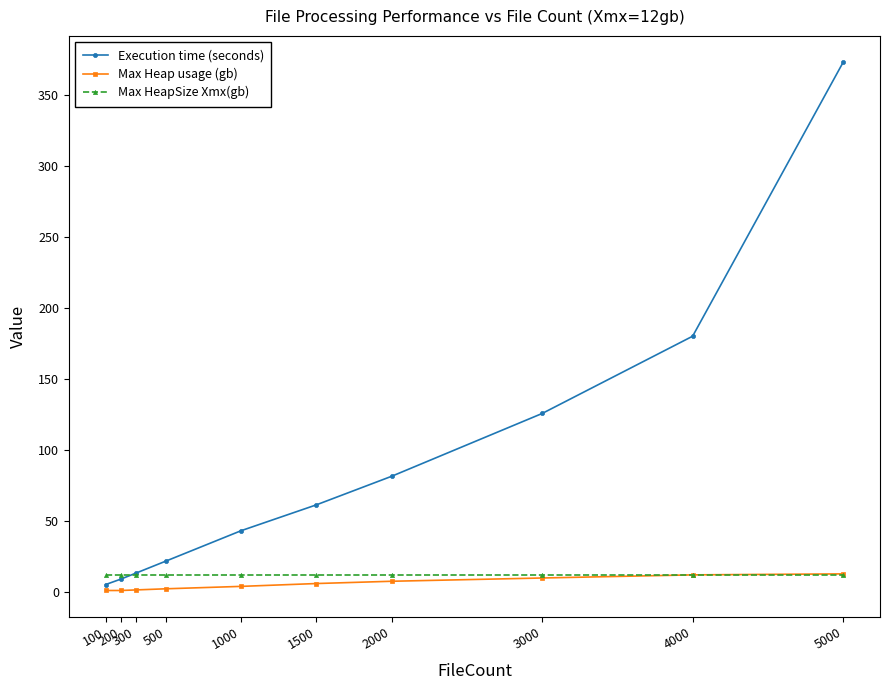

What is the value of the Max HeapSize Xmx(gb) point at the 7th from the left?

12.0